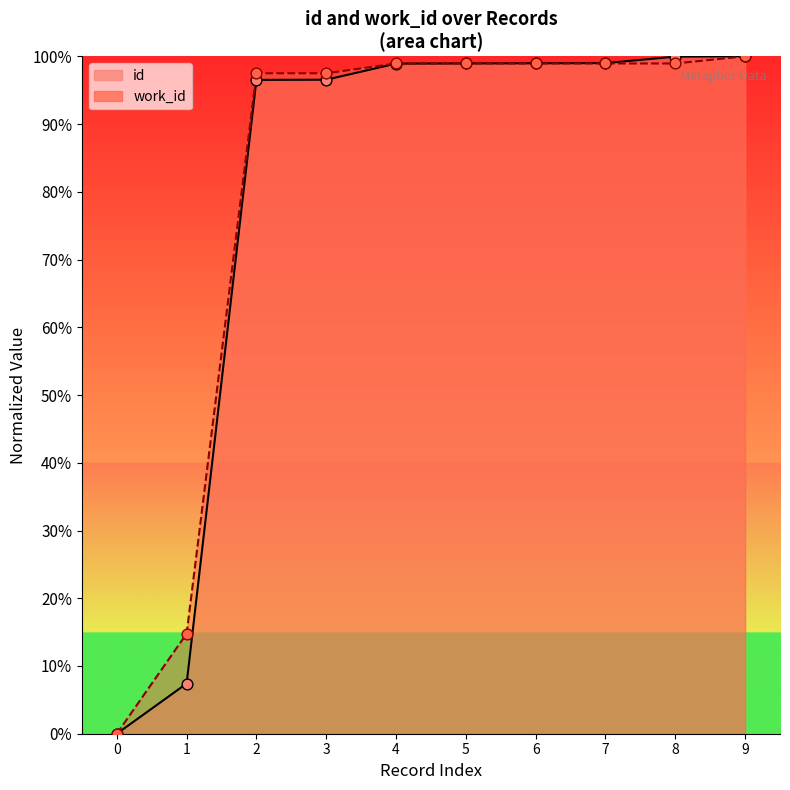

Which series has the largest total across all categories?

work_id